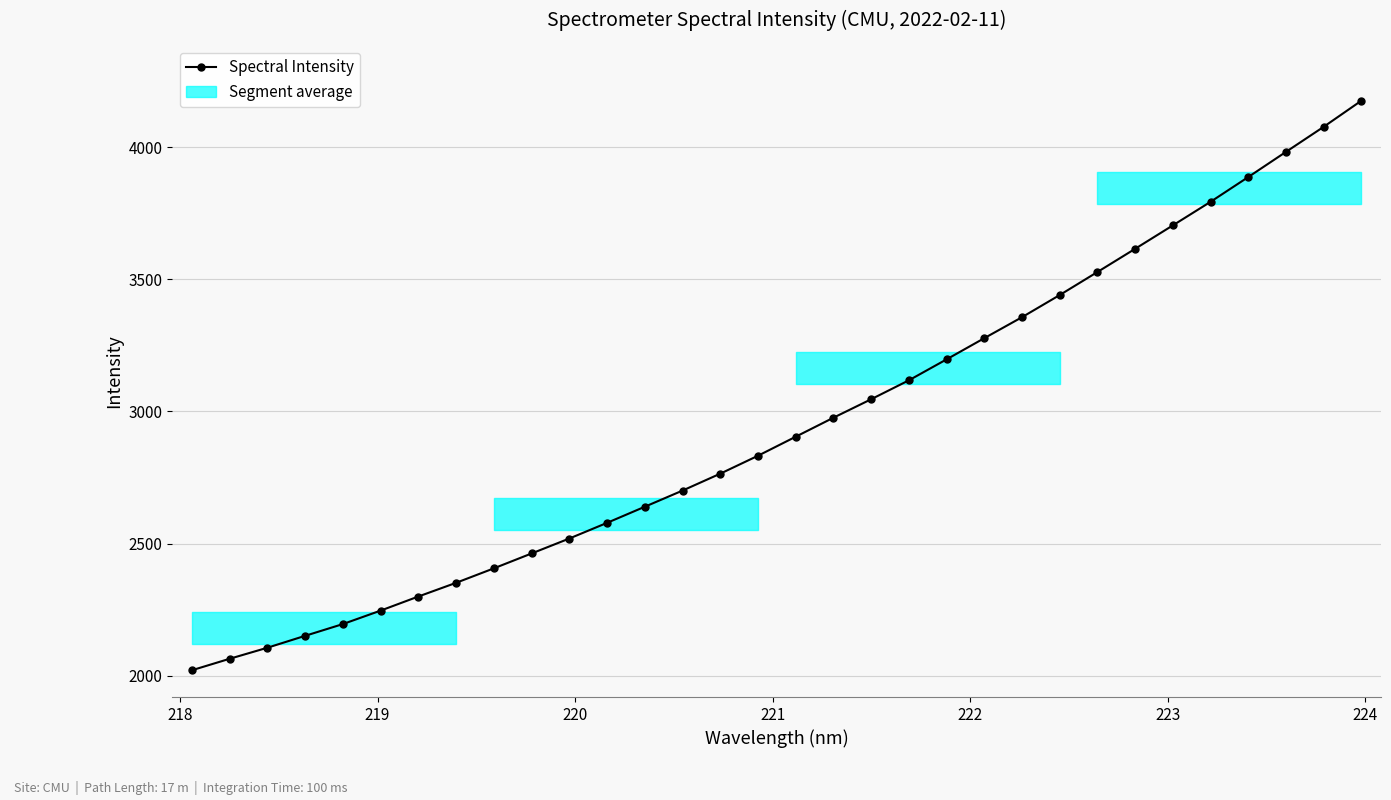

What is the sum of all values?

94413.4